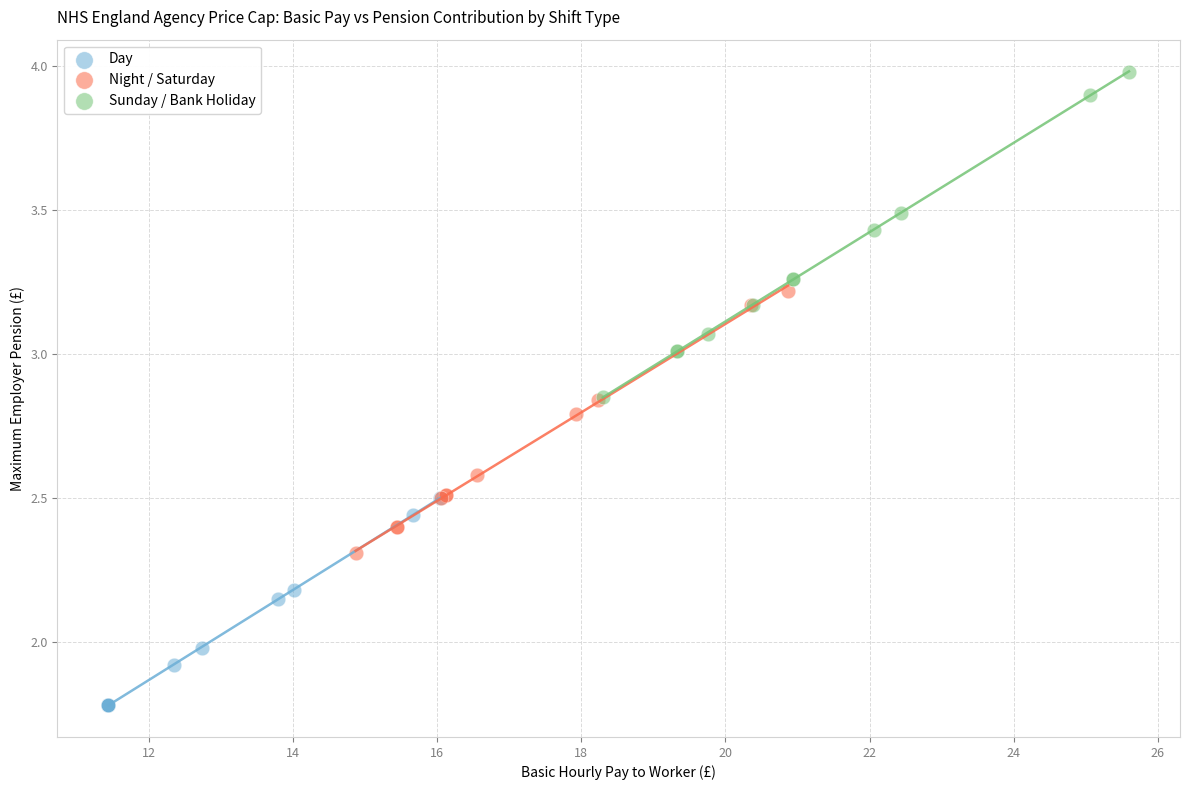

Which series has the largest Y range (max minus min)?

Sunday / Bank Holiday